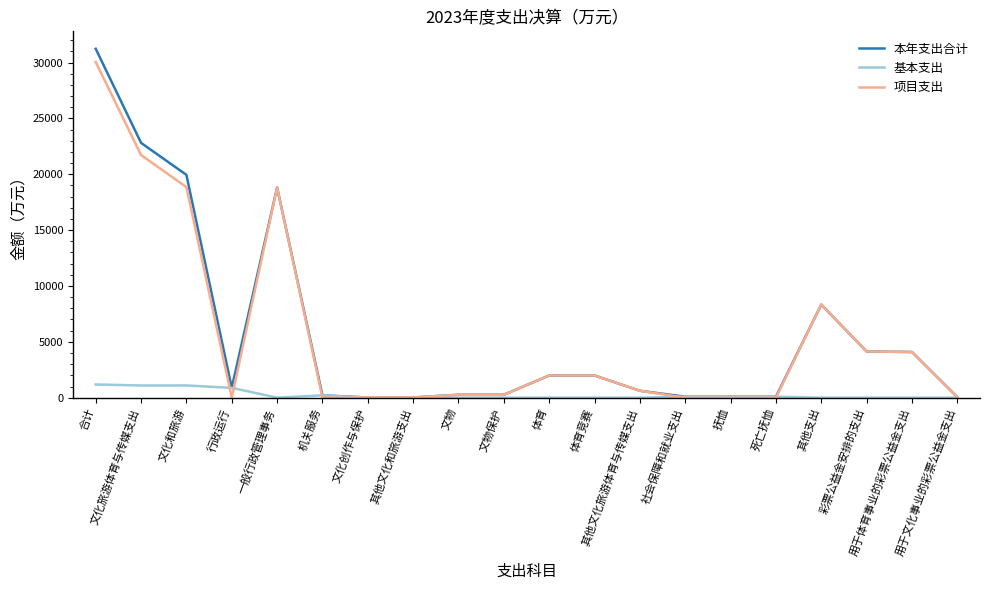

What is the sum of all 基本支出 values?

4723.6